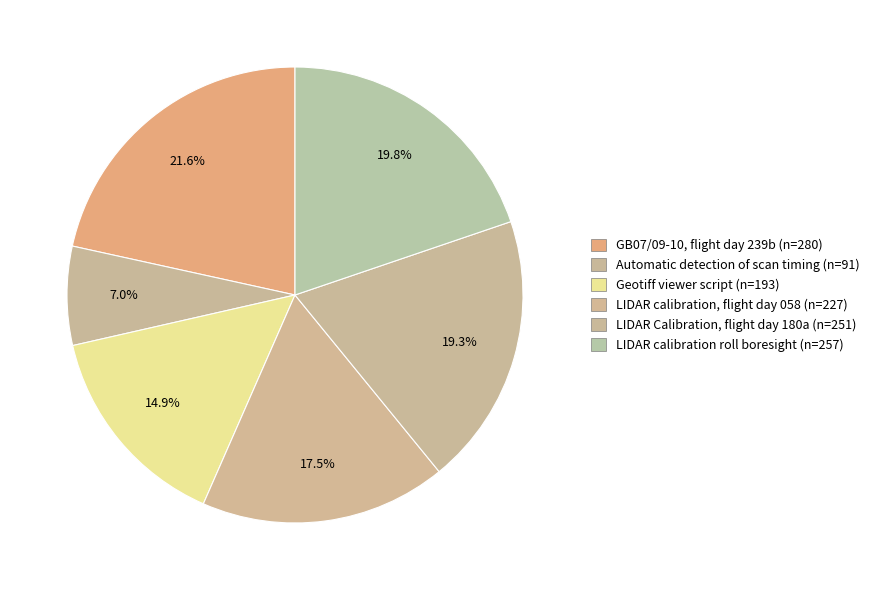

To the nearest percent, what is the combined percentage of Geotiff viewer script and LIDAR Calibration, flight day 180a?

34%